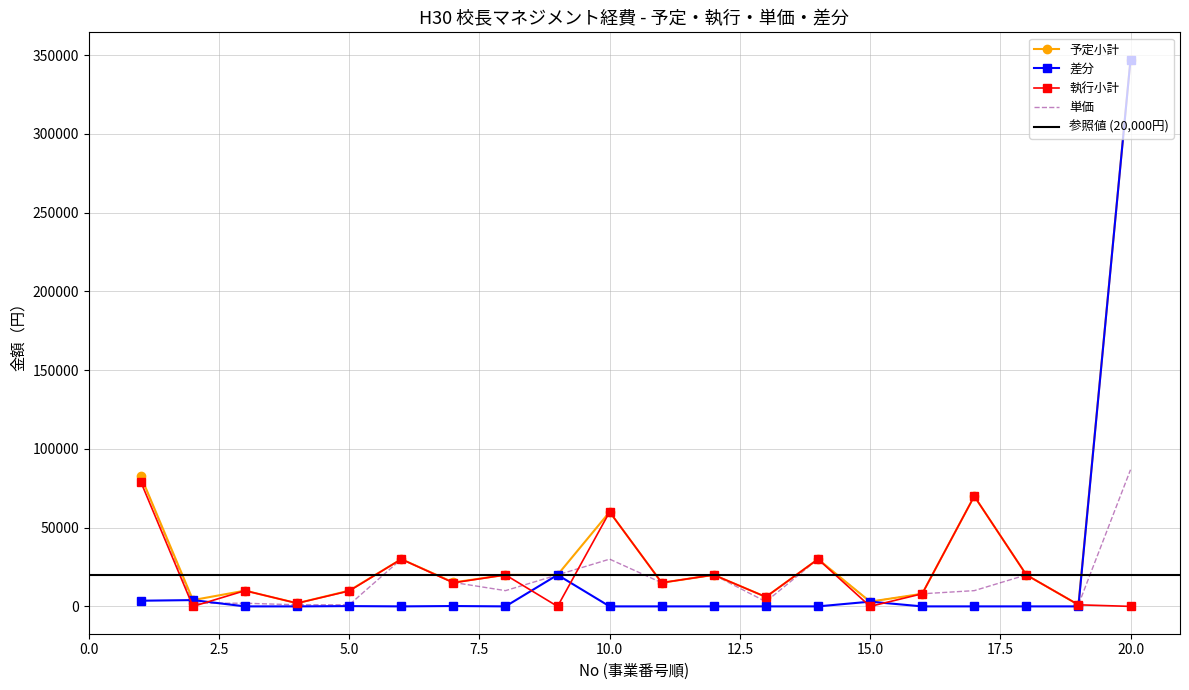

The 執行小計 series shows 1000 at 19. True or false?

True